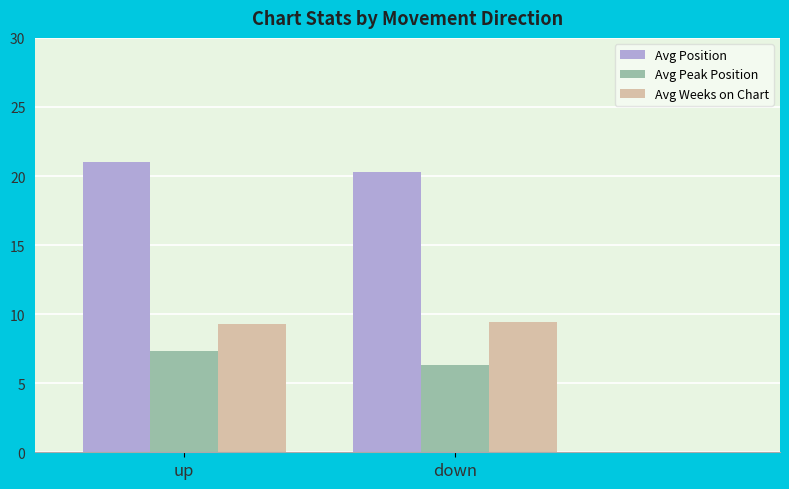

What is the difference between the highest and lowest values at down?

14.0